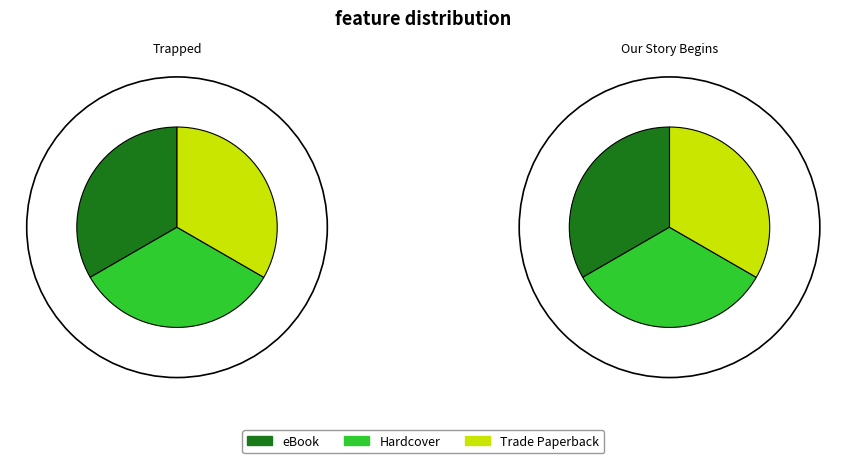

The Trapped slice represents 1% of the pie. True or false?

False